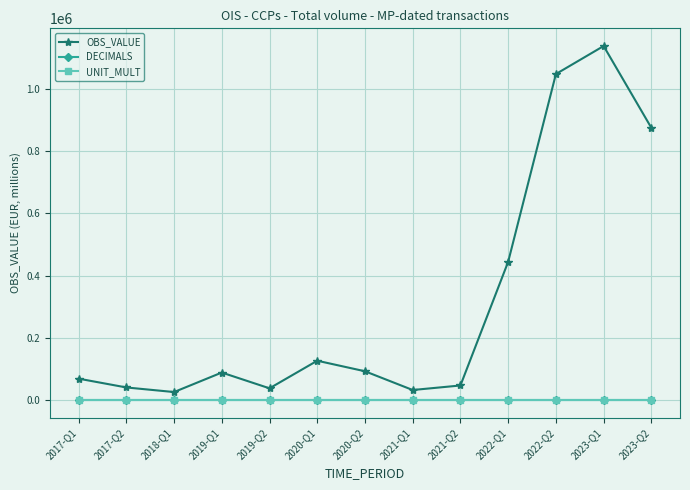

What is the label of the 5th point from the right?

2021-Q2